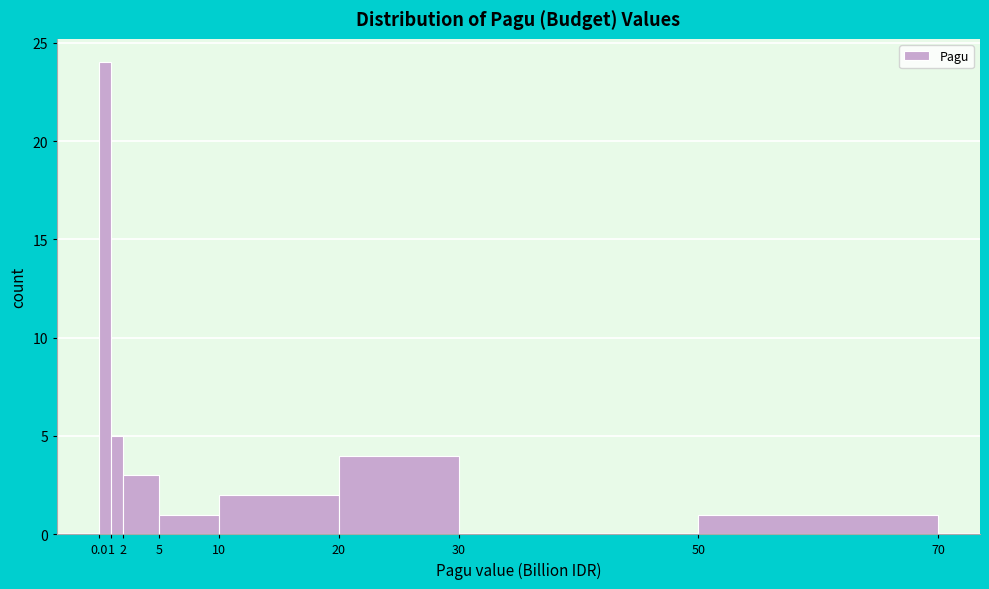

How tall is the bar that spans 1 to 2 on the x-axis? The values are not printed on the chart, so give them approximately, as read against the axis.

5